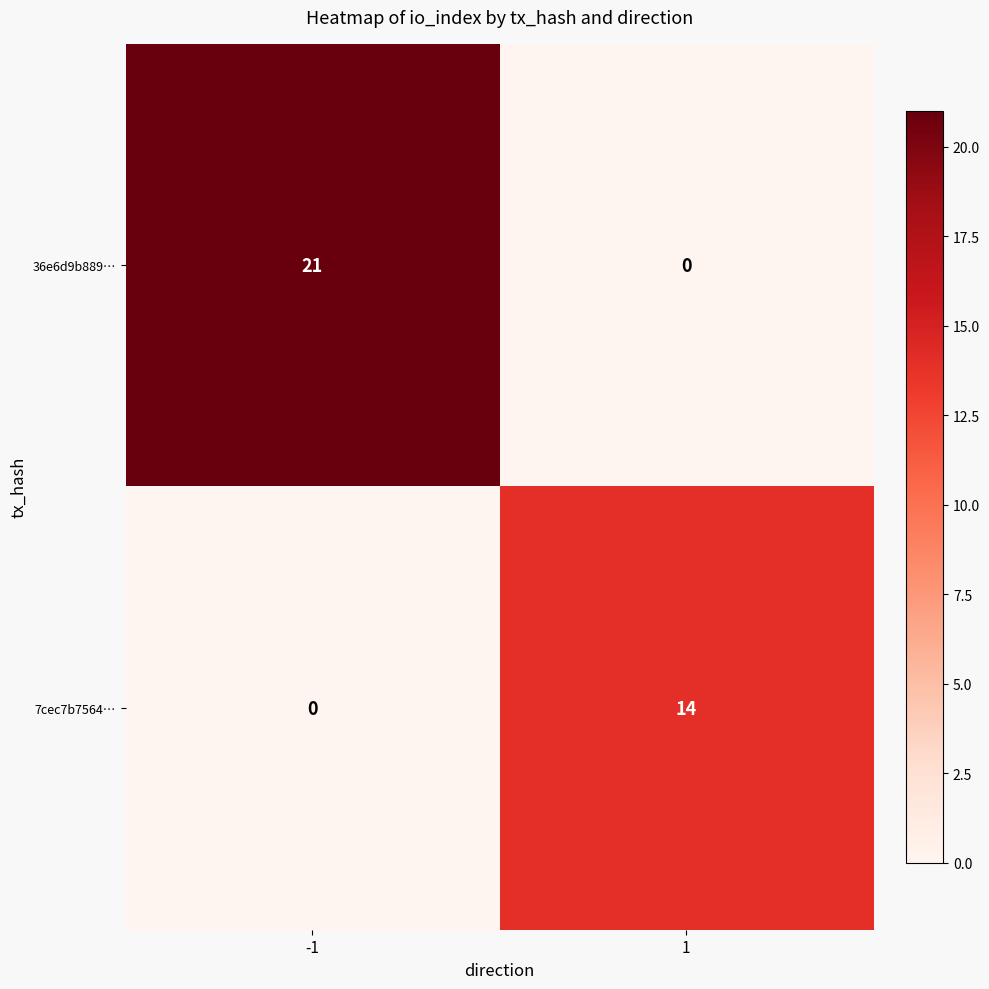

Reading left to right, extract all data points from this chart.

36e6d9b889…: 21	0
7cec7b7564…: 0	14